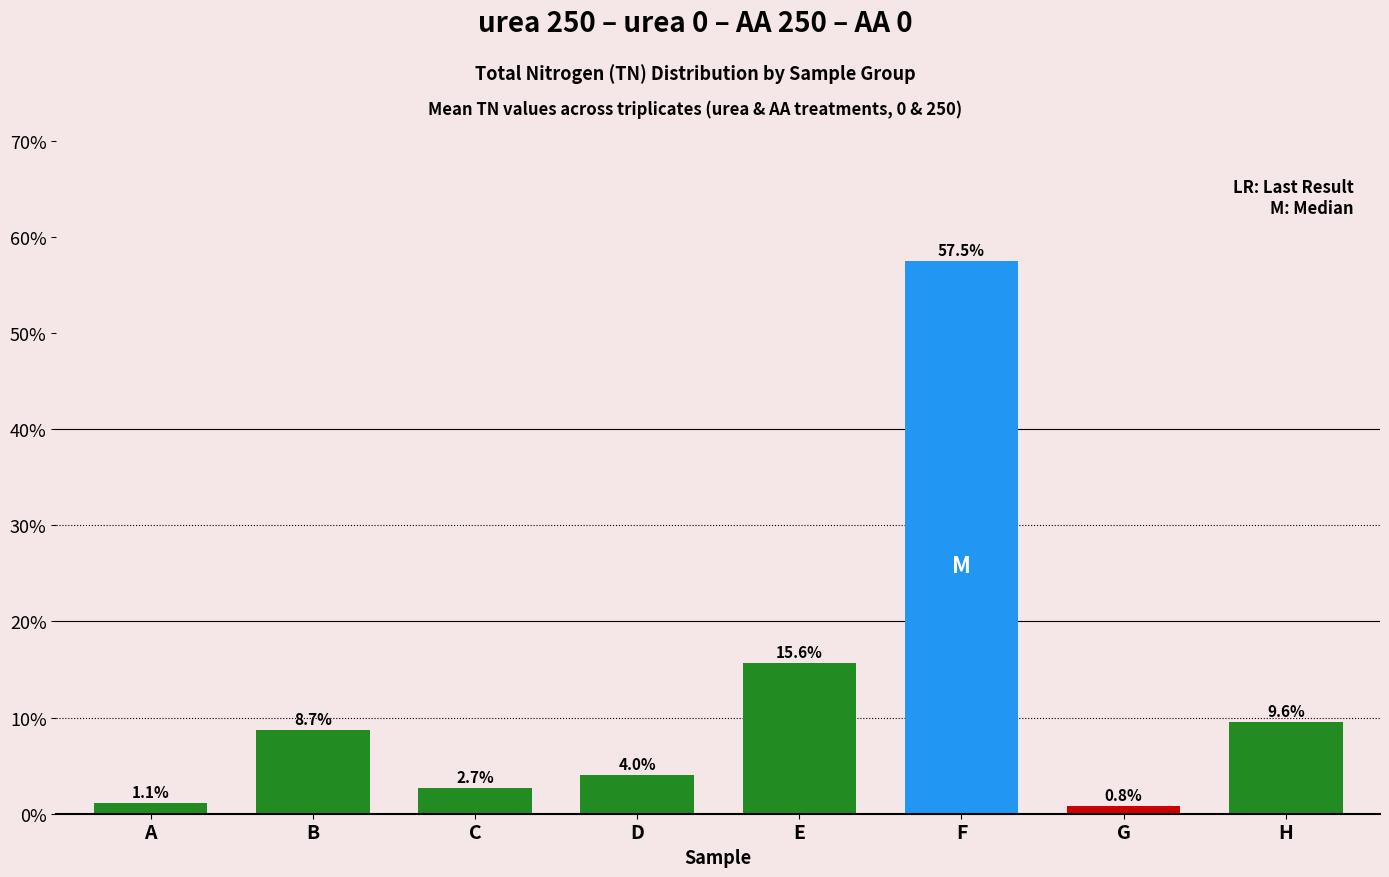

Reading left to right, extract all data points from this chart.

A=1.1	B=8.7	C=2.7	D=4.0	E=15.6	F=57.5	G=0.8	H=9.6